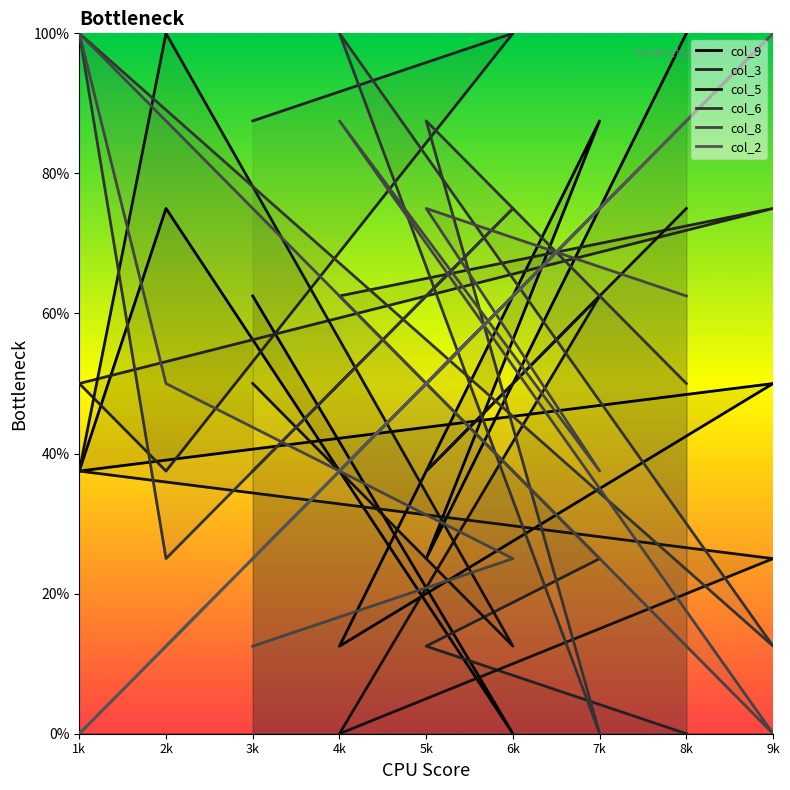

What is the difference between the second highest and minimum values in the col_8 series?

87.5